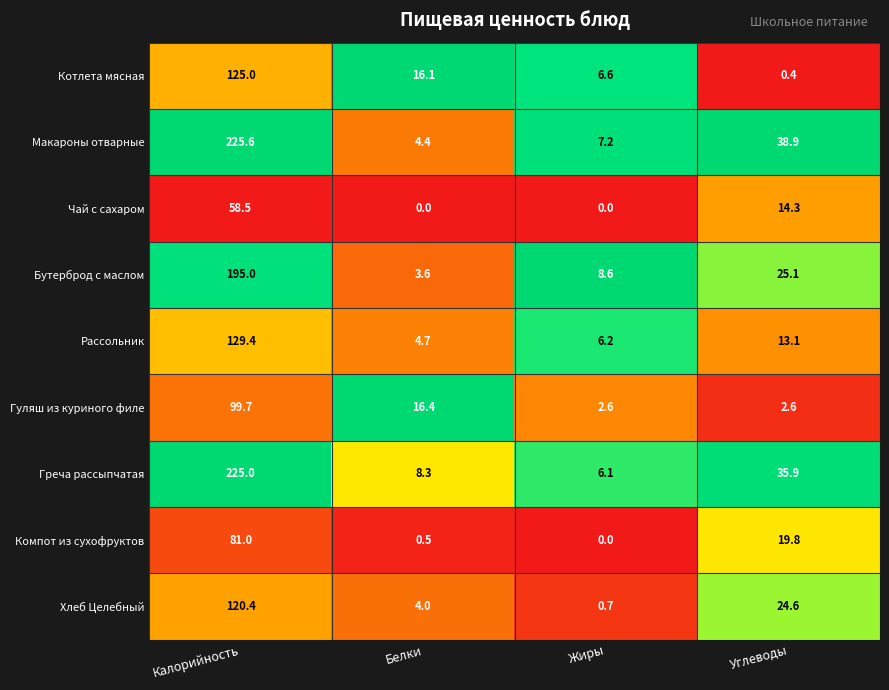

Where does the Греча рассыпчатая series first go above 35?

Калорийность